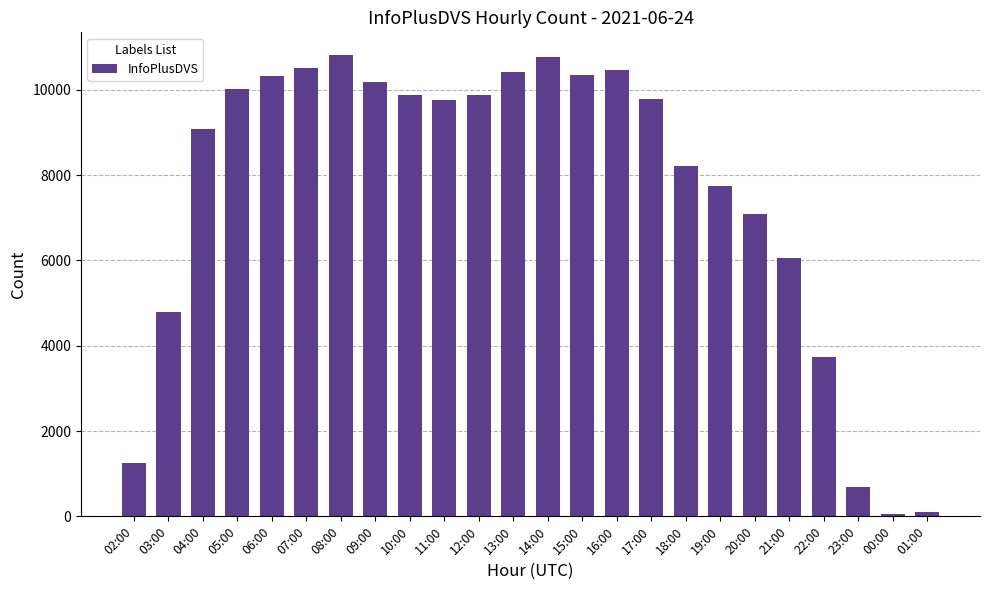

How many categories are shown in the chart?

24